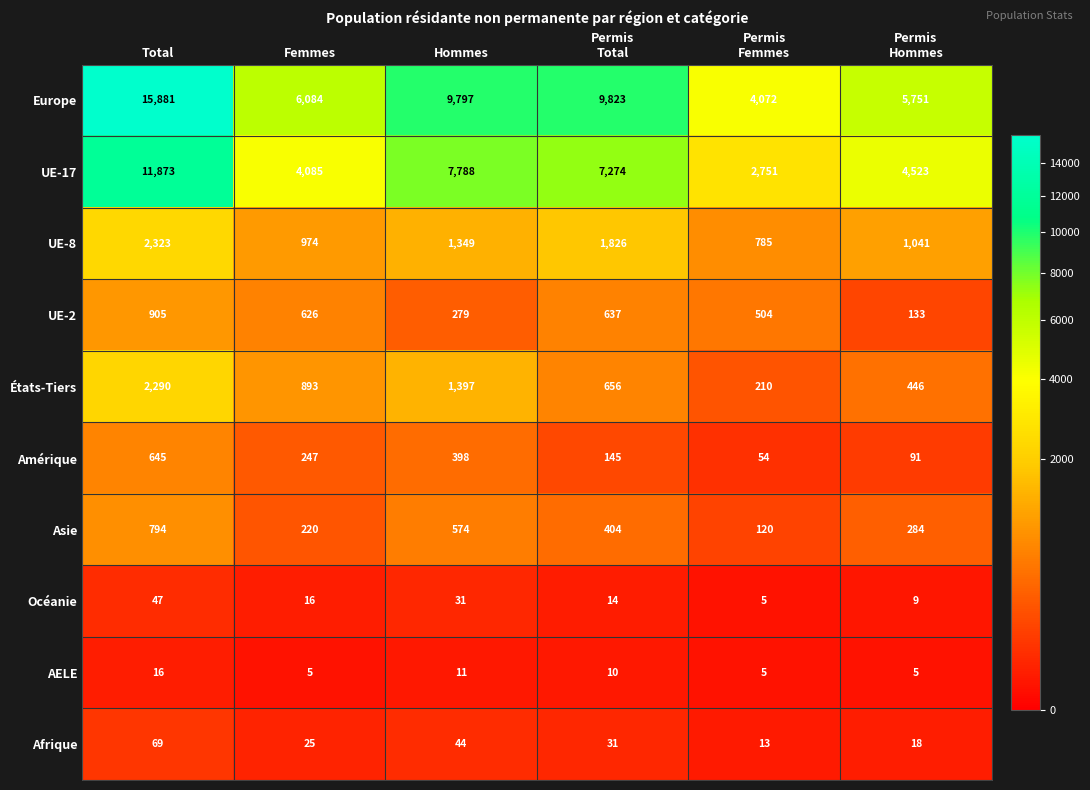

List the series in order of their peak value, lowest first.

AELE, Océanie, Afrique, Amérique, Asie, UE-2, États-Tiers, UE-8, UE-17, Europe